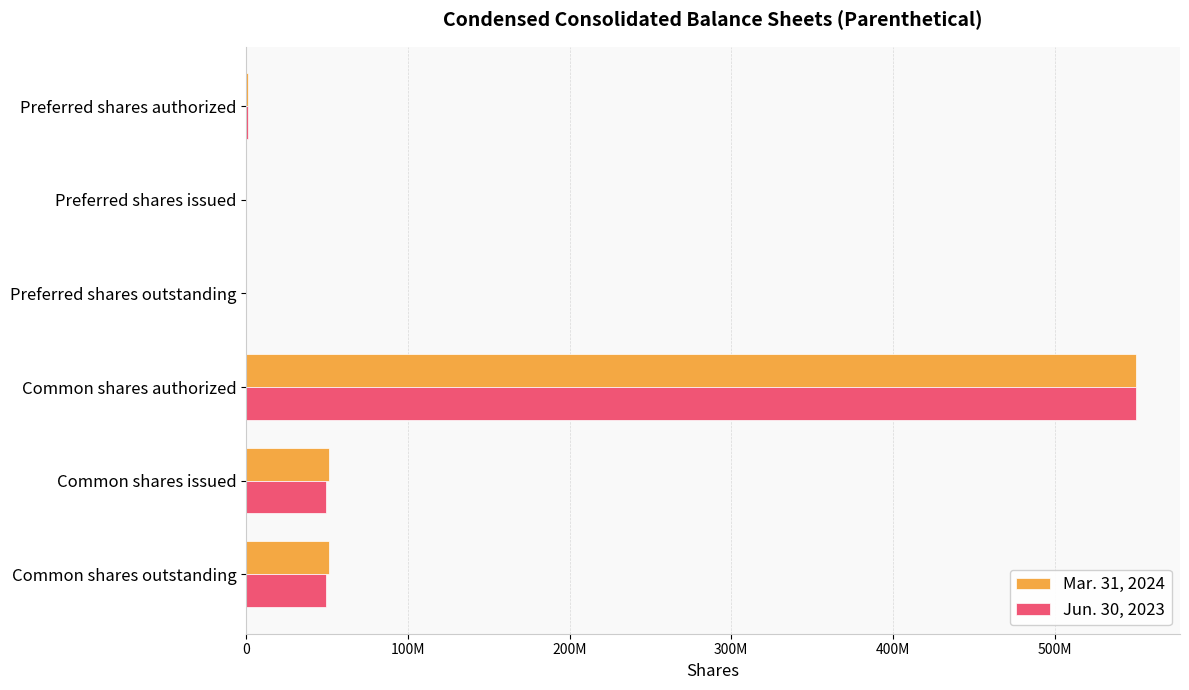

What are all the series names shown in the legend?

Mar. 31, 2024, Jun. 30, 2023